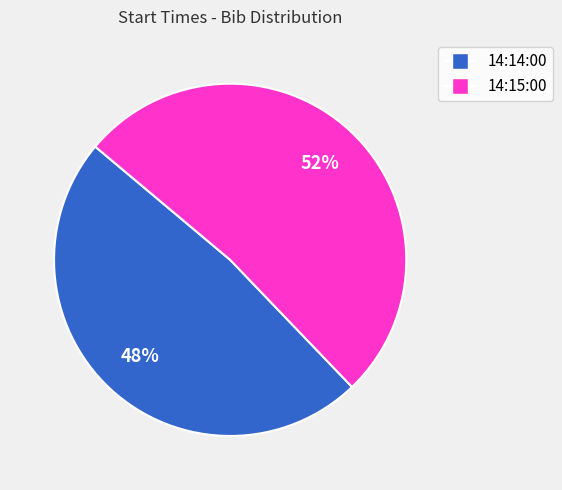

How many segments does this pie chart have?

2